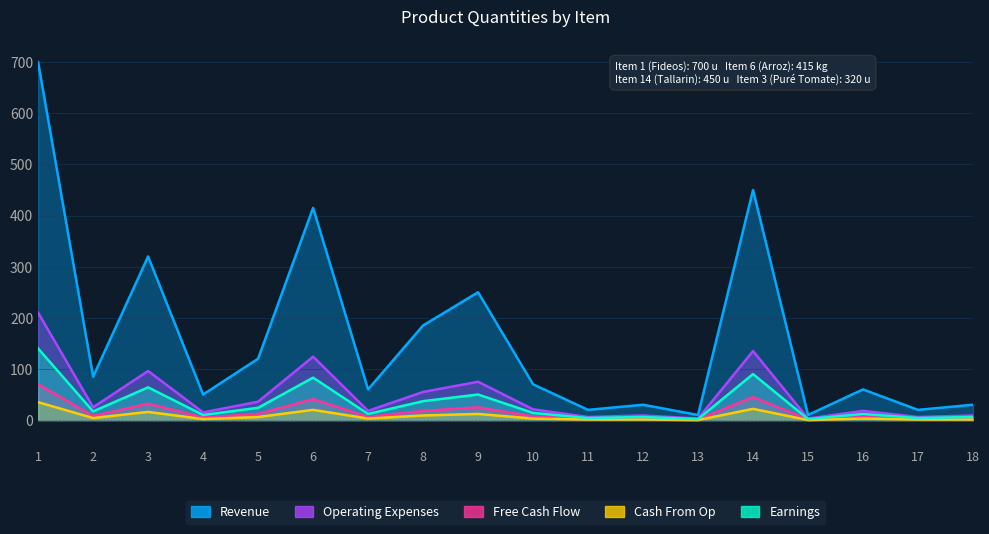

At which label does Operating Expenses reach its peak?

1